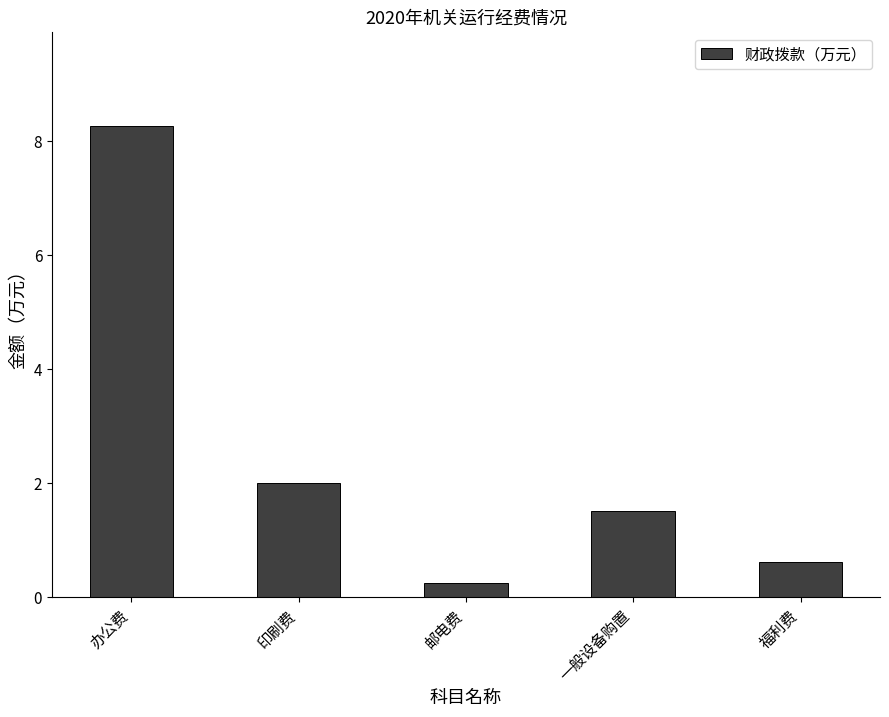

List the labels in order of value, largest first.

办公费, 印刷费, 一般设备购置, 福利费, 邮电费